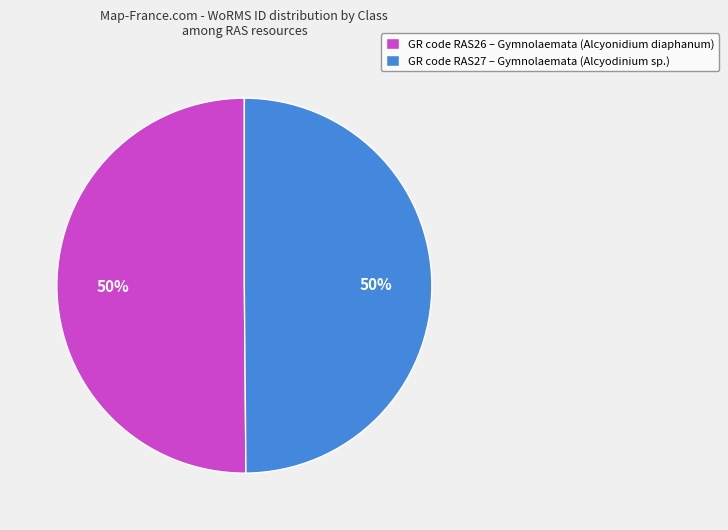

How many segments does this pie chart have?

2